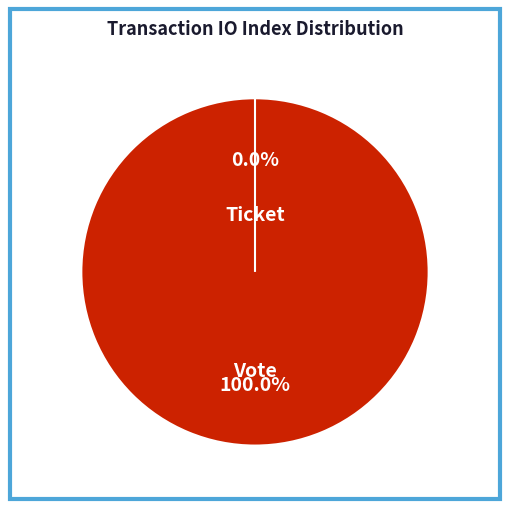

To the nearest percent, what is the difference between the largest and smallest slice percentages?

100%